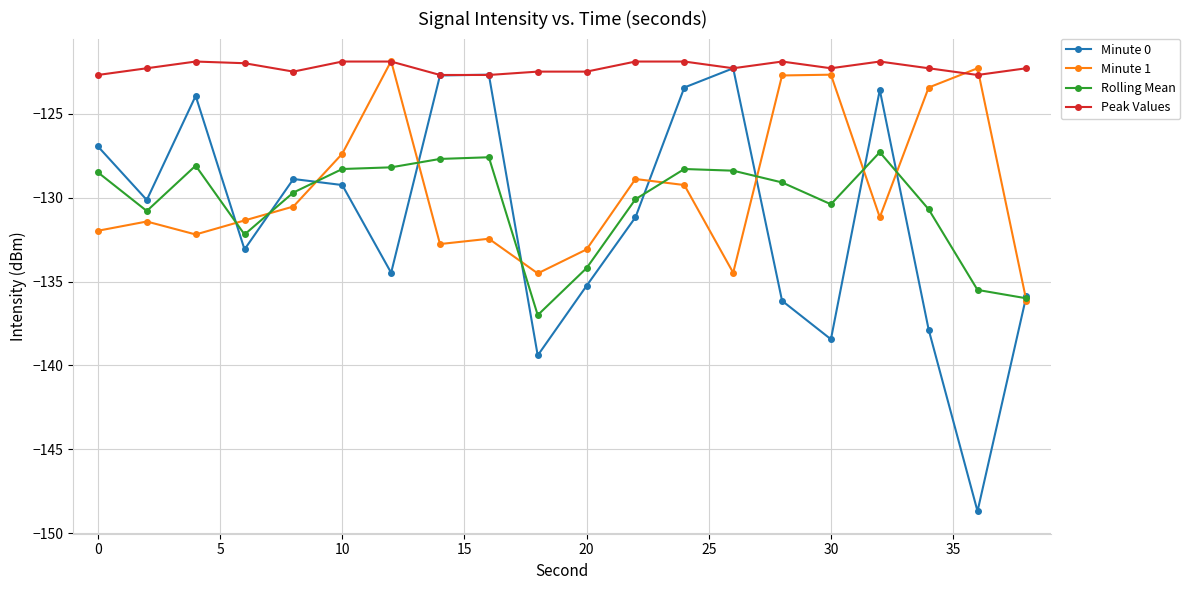

True or false: Minute 0 has more than 2 points higher than both neighbors.

True